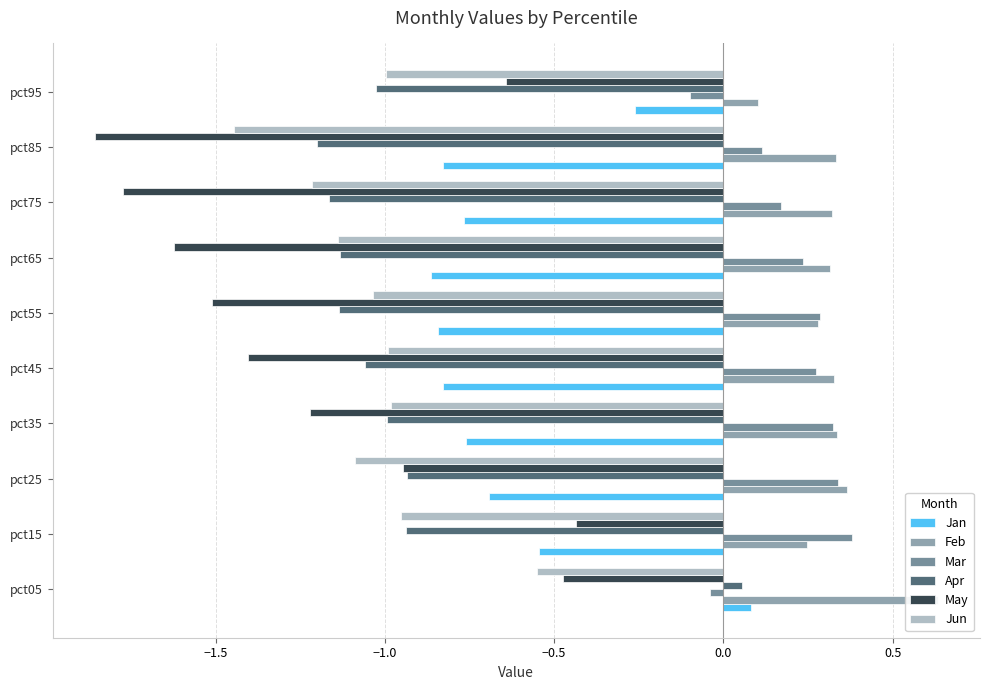

Count the number of data series in this chart.

6